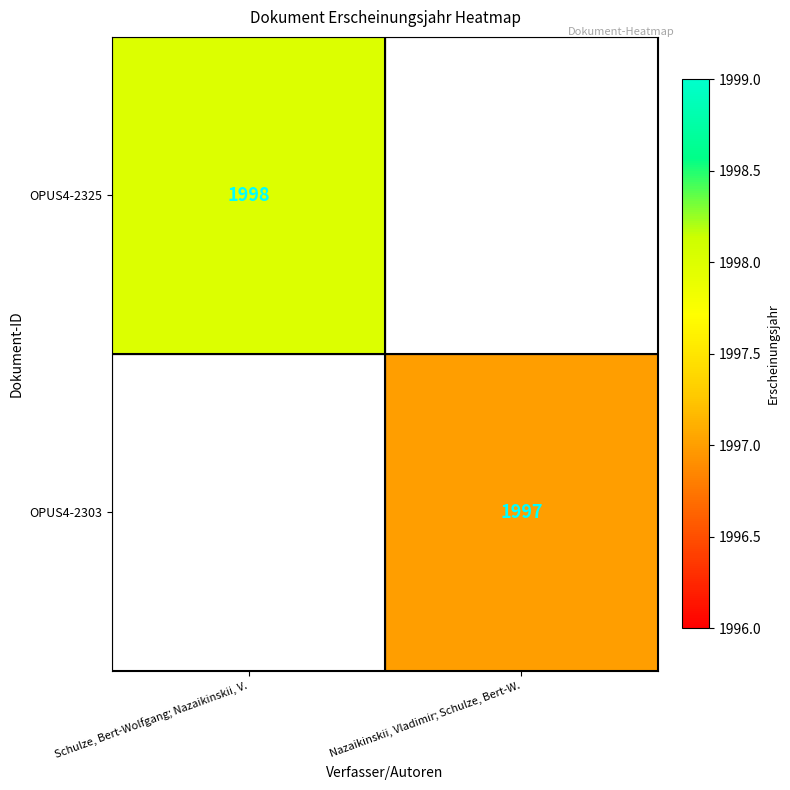

Which has a higher value, Nazaikinskii, Vladimir; Schulze, Bert-W. or Schulze, Bert-Wolfgang; Nazaikinskii, V.?

Schulze, Bert-Wolfgang; Nazaikinskii, V.